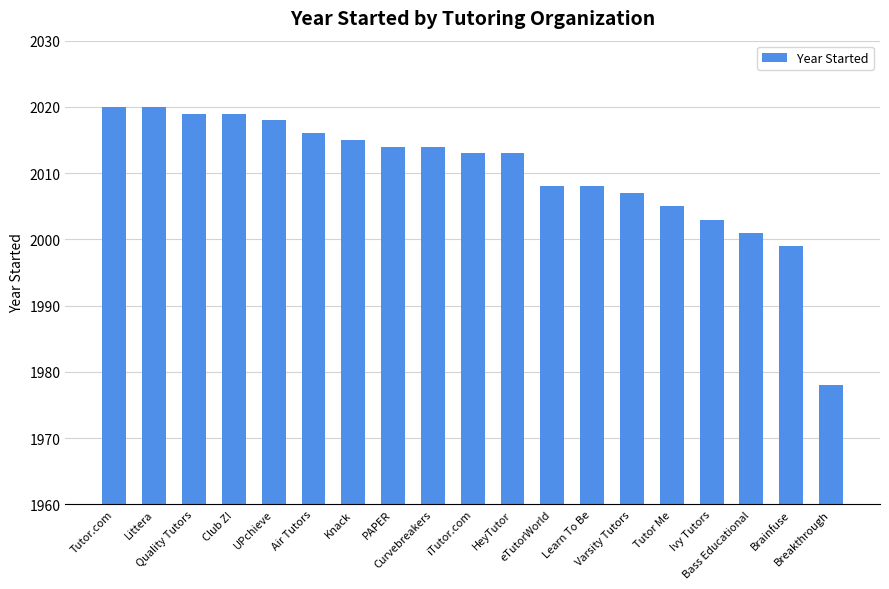

Which label corresponds to the smallest value in the chart?

Breakthrough